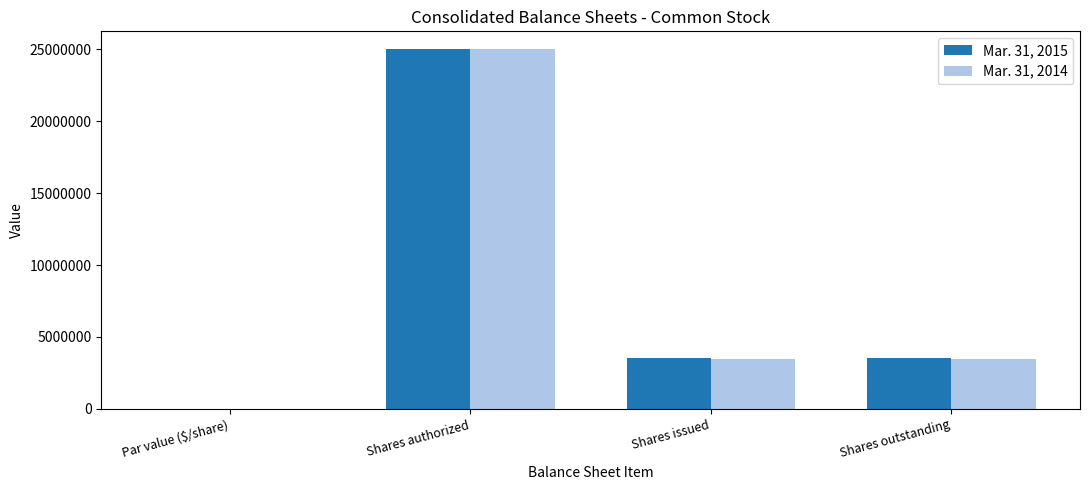

At which category is the sum across all series the highest?

Shares authorized